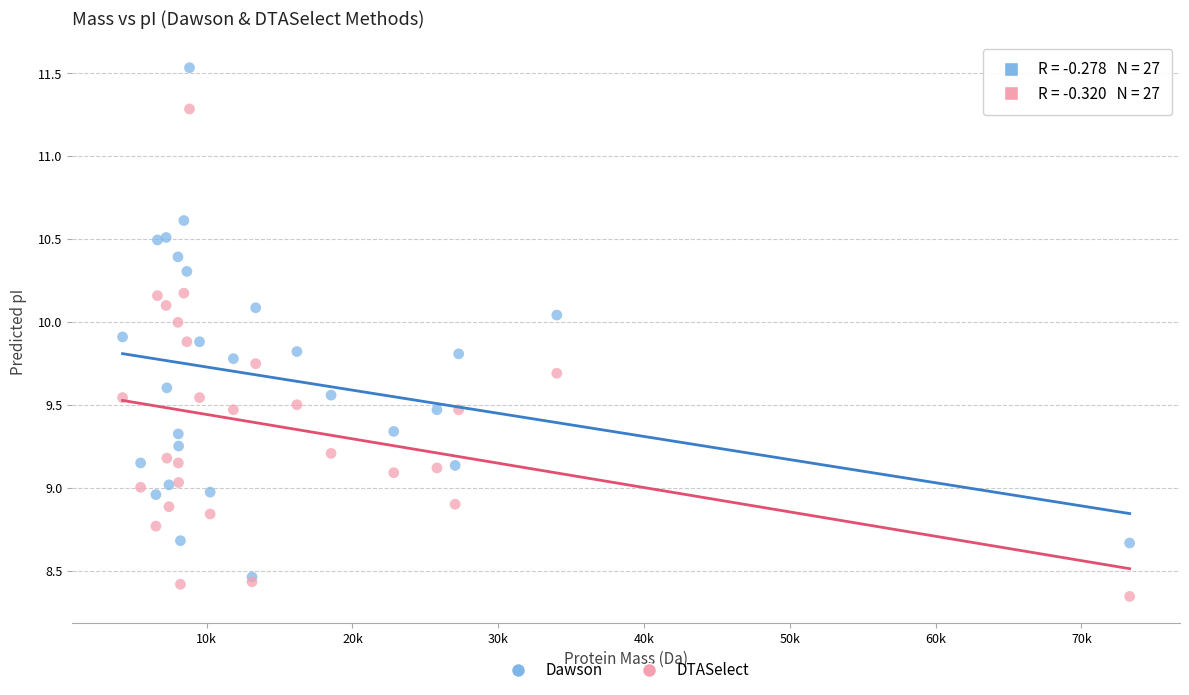

Which series has the largest Y range (max minus min)?

Dawson